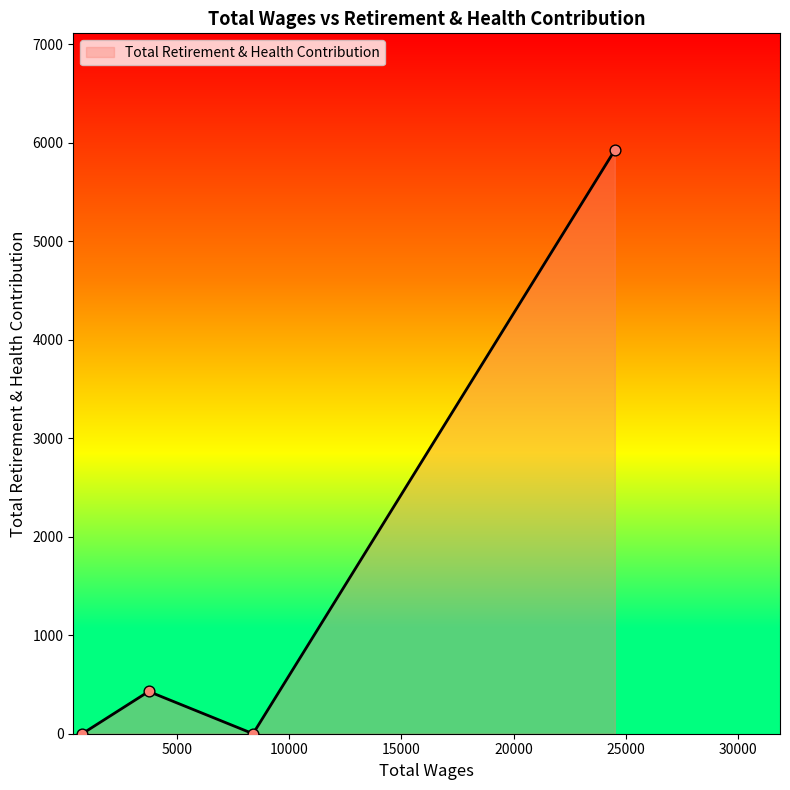

What is the difference between the maximum and minimum values?

5925